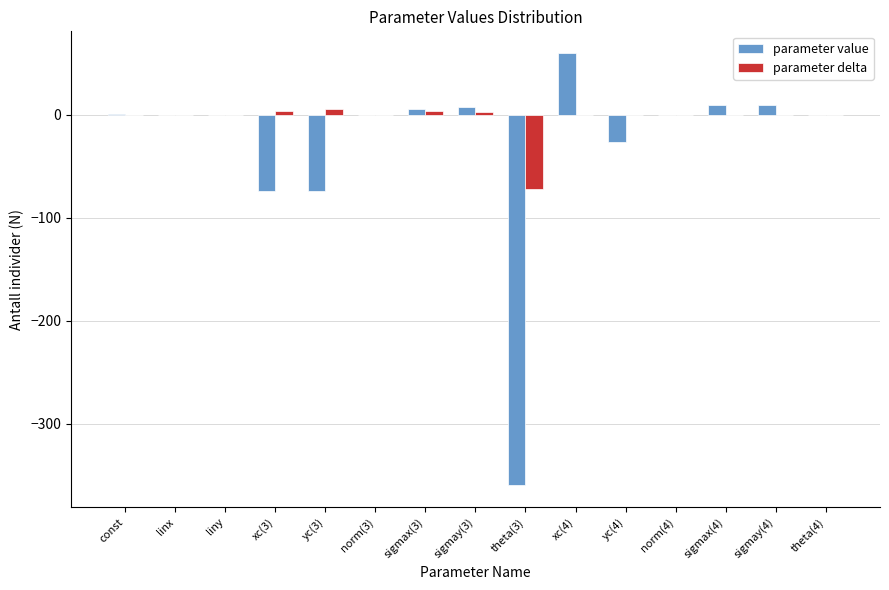

Which series changed the most between yc(3) and norm(4)?

parameter value